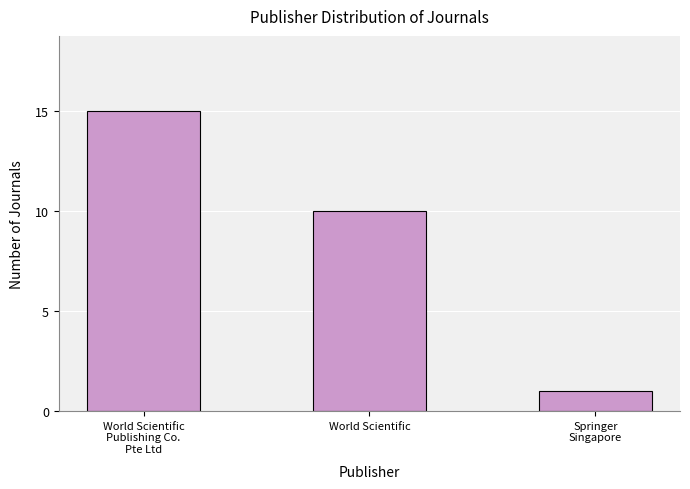

Are the bars horizontal?

No